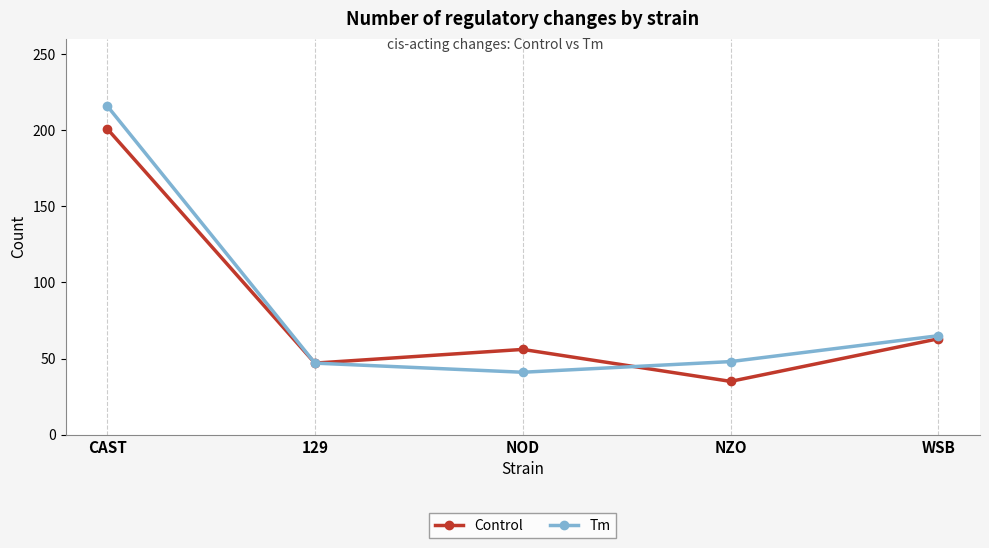

Which category has the highest value in the Control series?

CAST